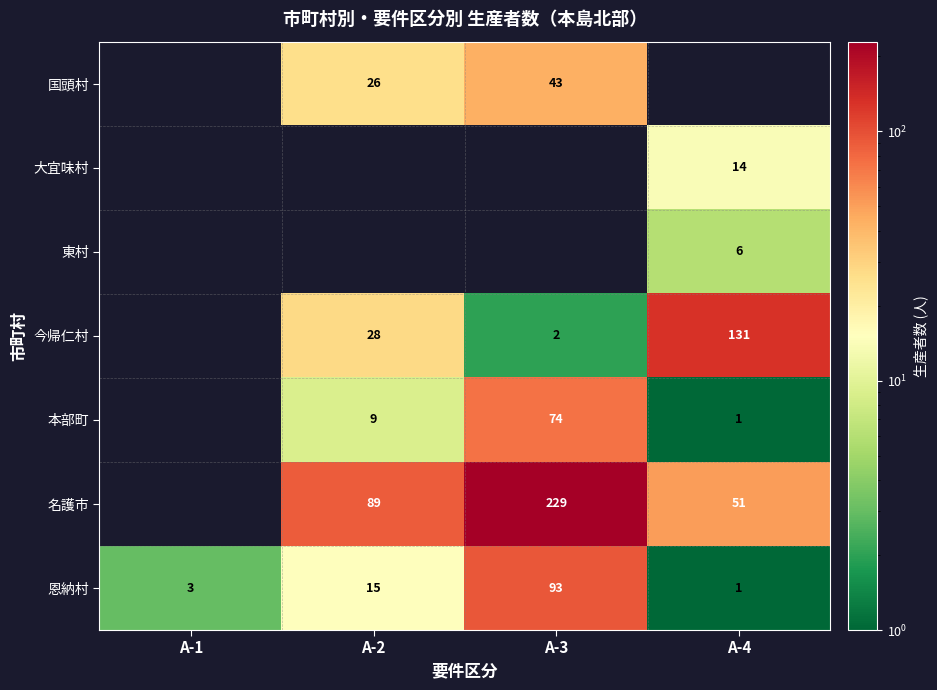

Is it true that 恩納村 equals 1 at A-1?

False